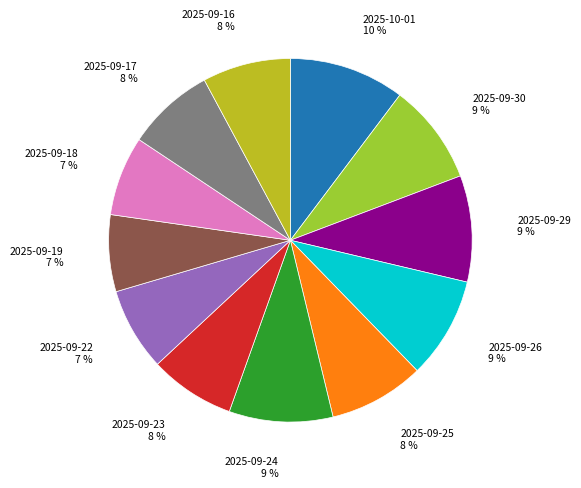

Is there a majority slice in this chart?

No